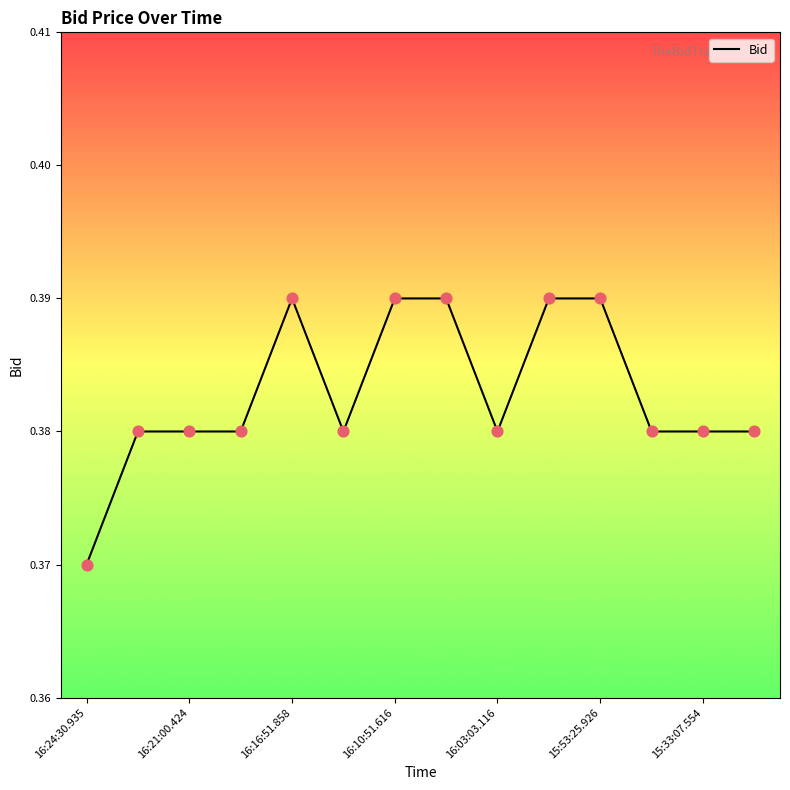

Does the chart have visible grid lines?

No